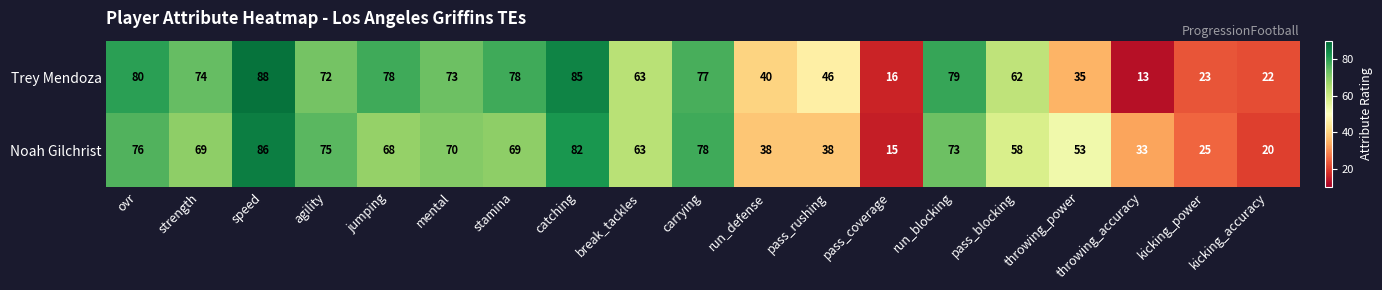

At agility, list the series in order from smallest to largest.

Trey Mendoza, Noah Gilchrist